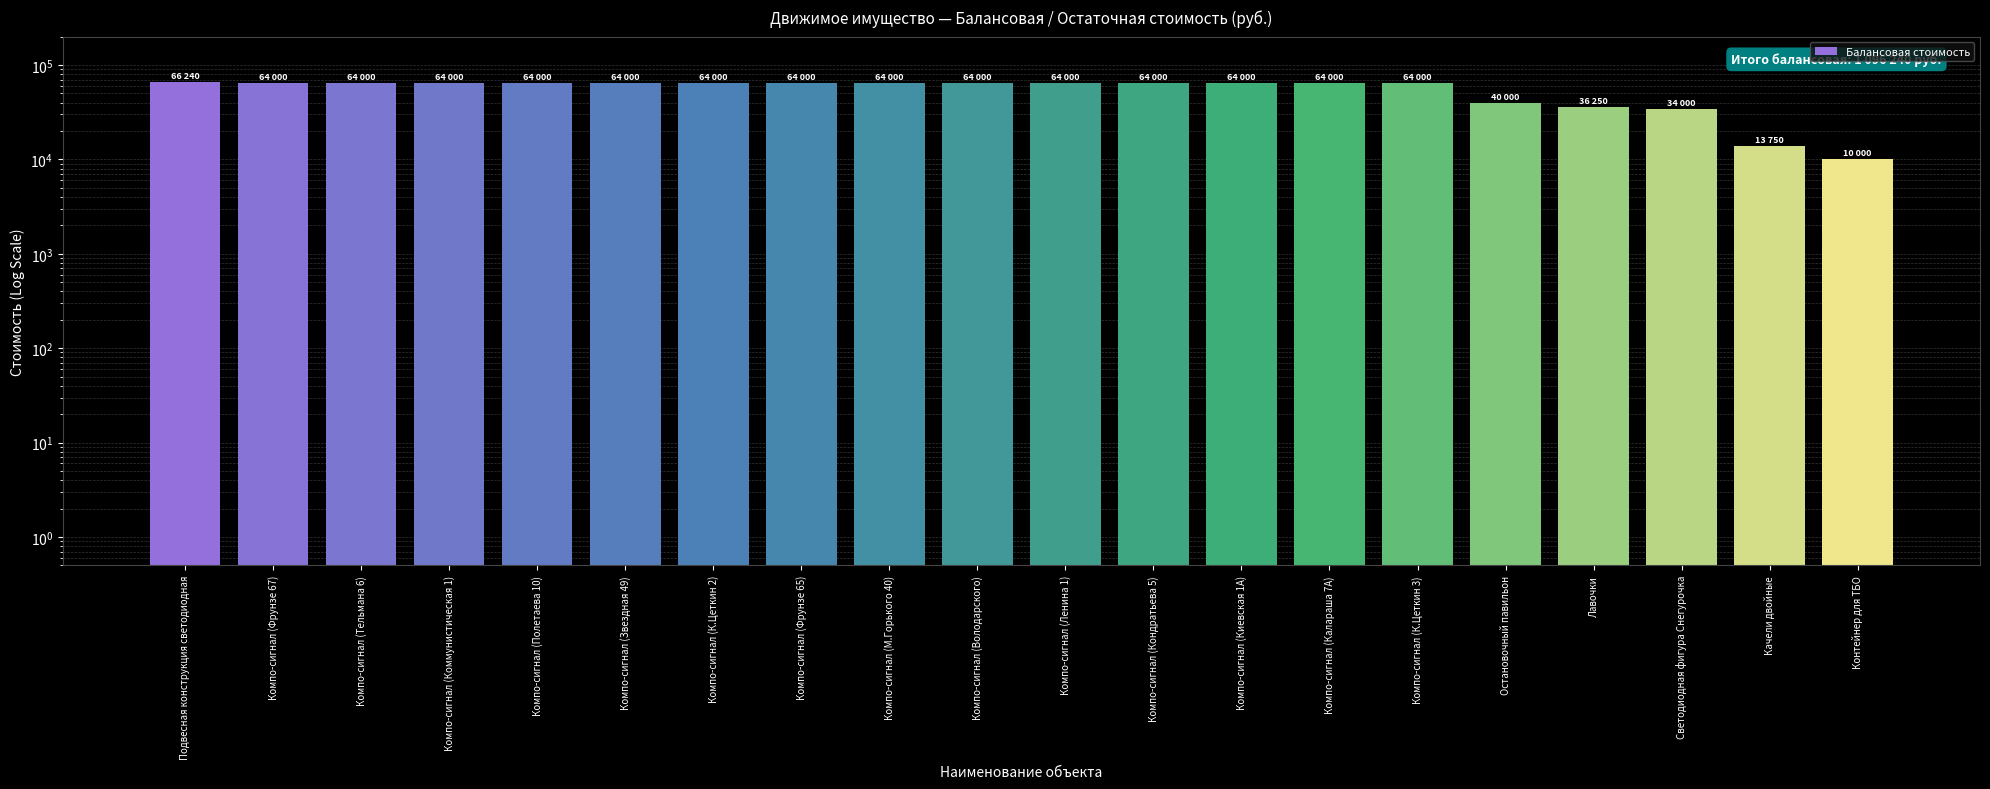

How many values exceed 64000?

1